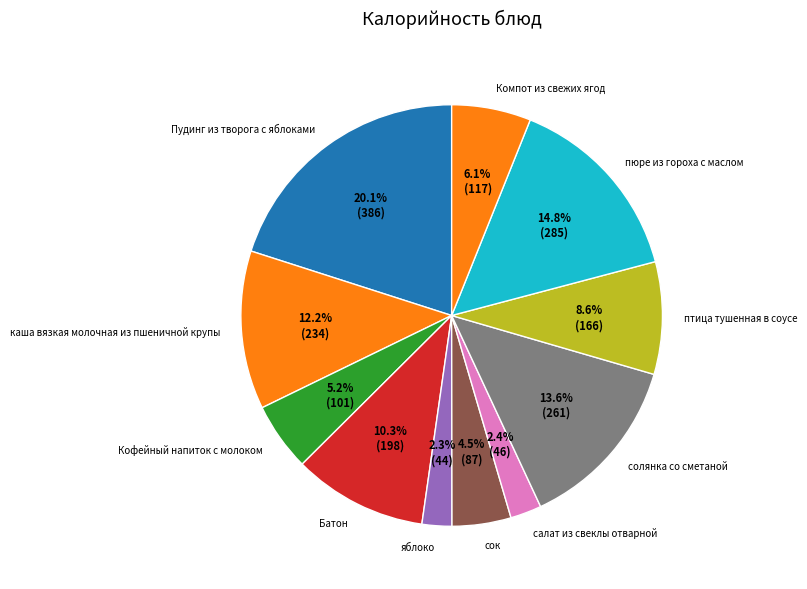

Is салат из свеклы отварной the majority of the pie?

No